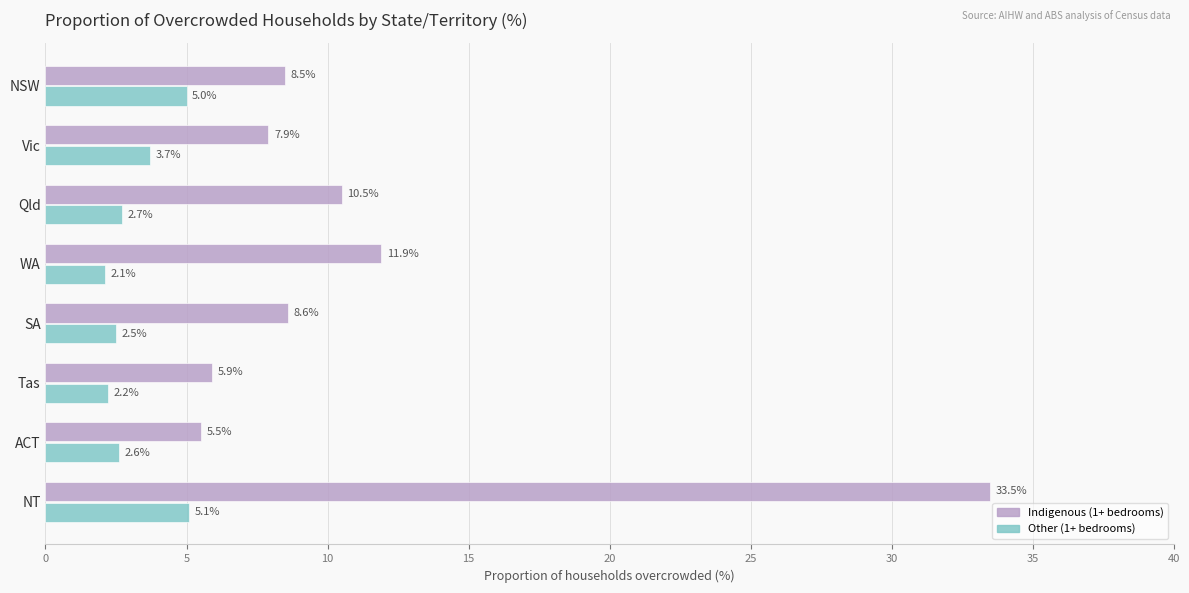

Which series has the largest range (max minus min)?

Indigenous (1+ bedrooms)